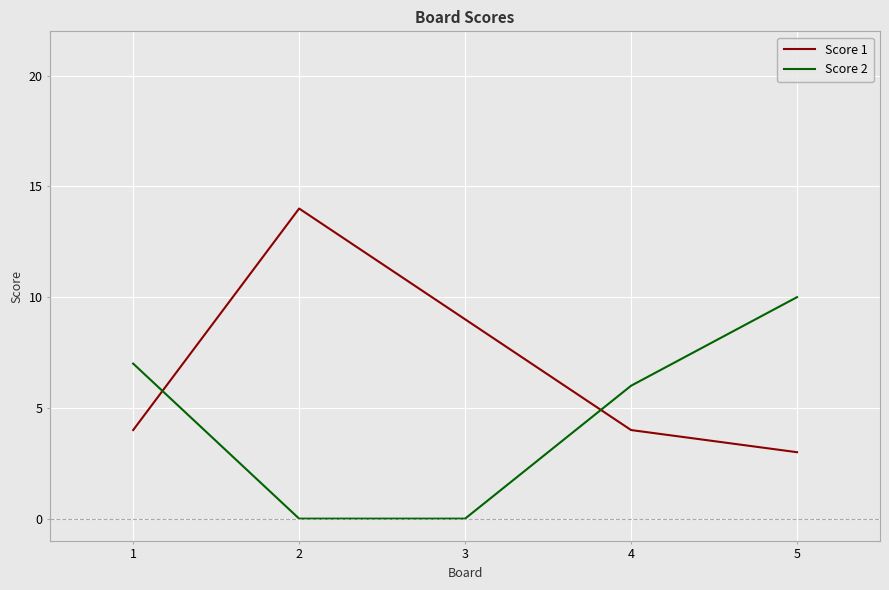

Is the value of Score 2 at 4 greater than the value of Score 1 at 2?

No